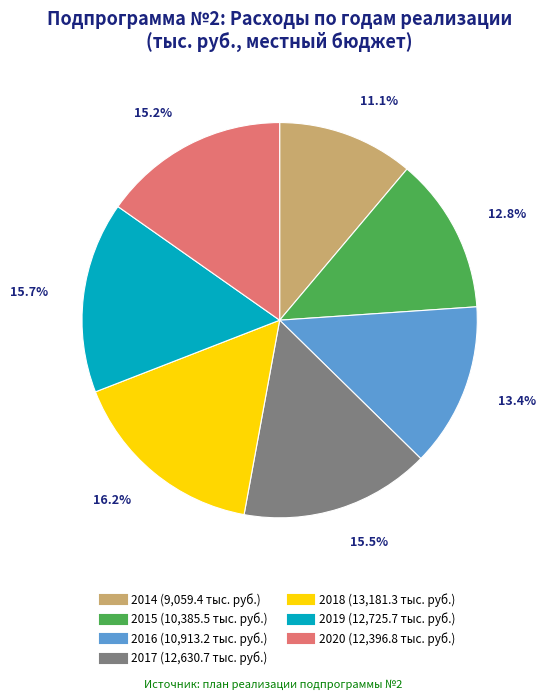

To the nearest percent, what percentage of the pie is 2018?

16%